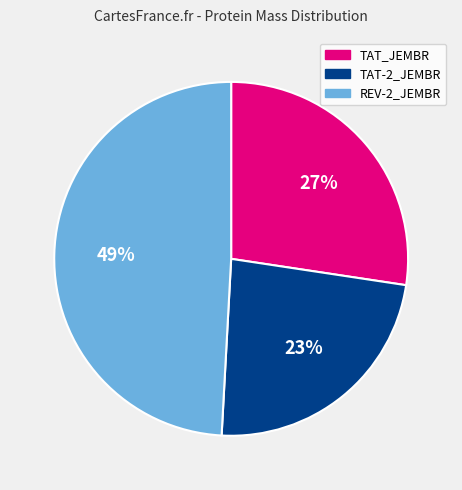

Do REV-2_JEMBR and TAT_JEMBR together represent more than half of the pie?

Yes